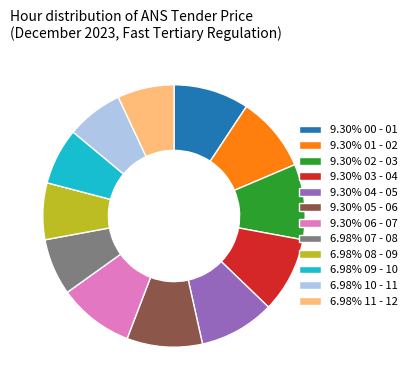

Count the number of slices in the pie.

12